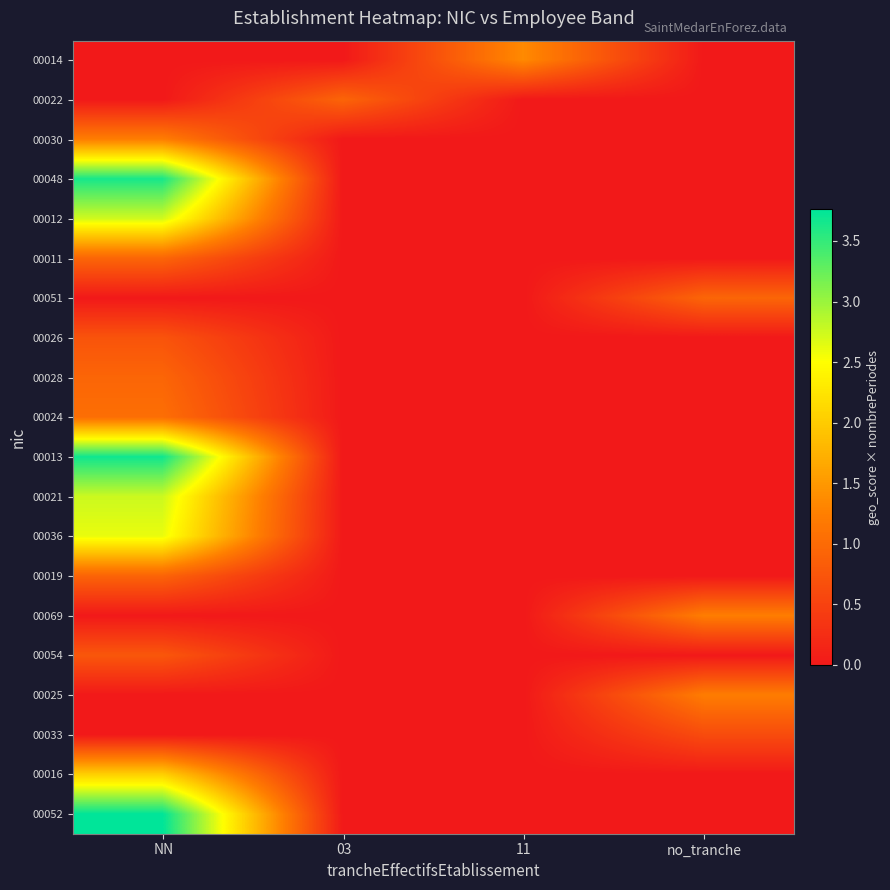

At which category is the sum across all series the highest?

NN